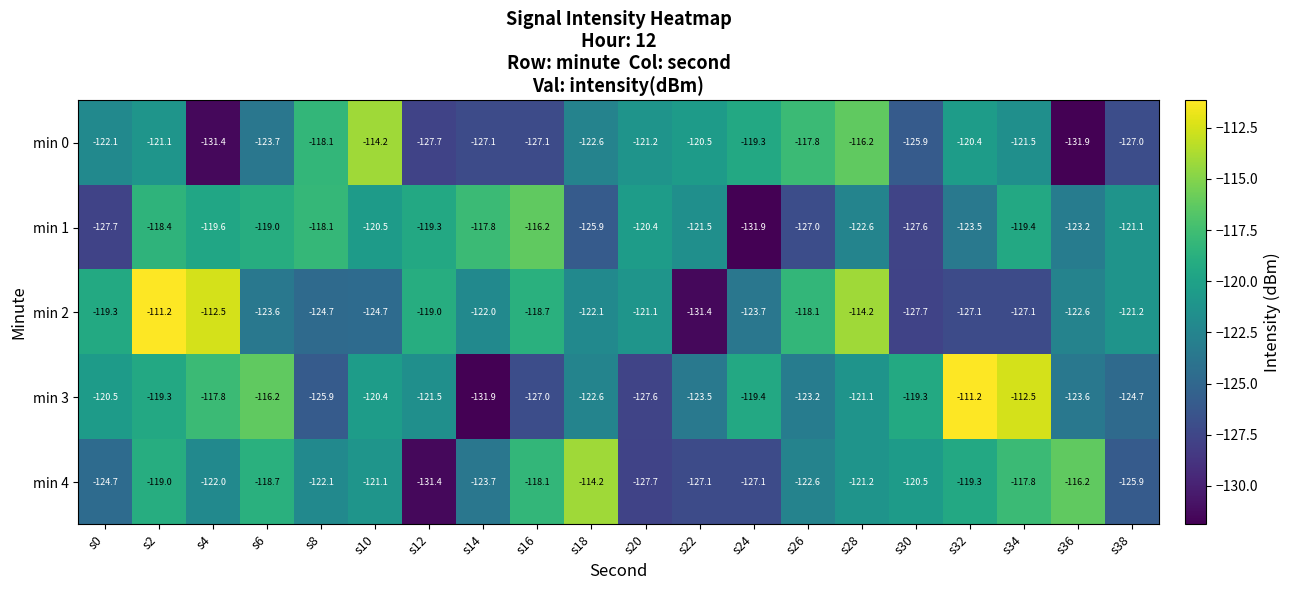

What is the sum of the min 0 values at s10 and s2?

-235.3